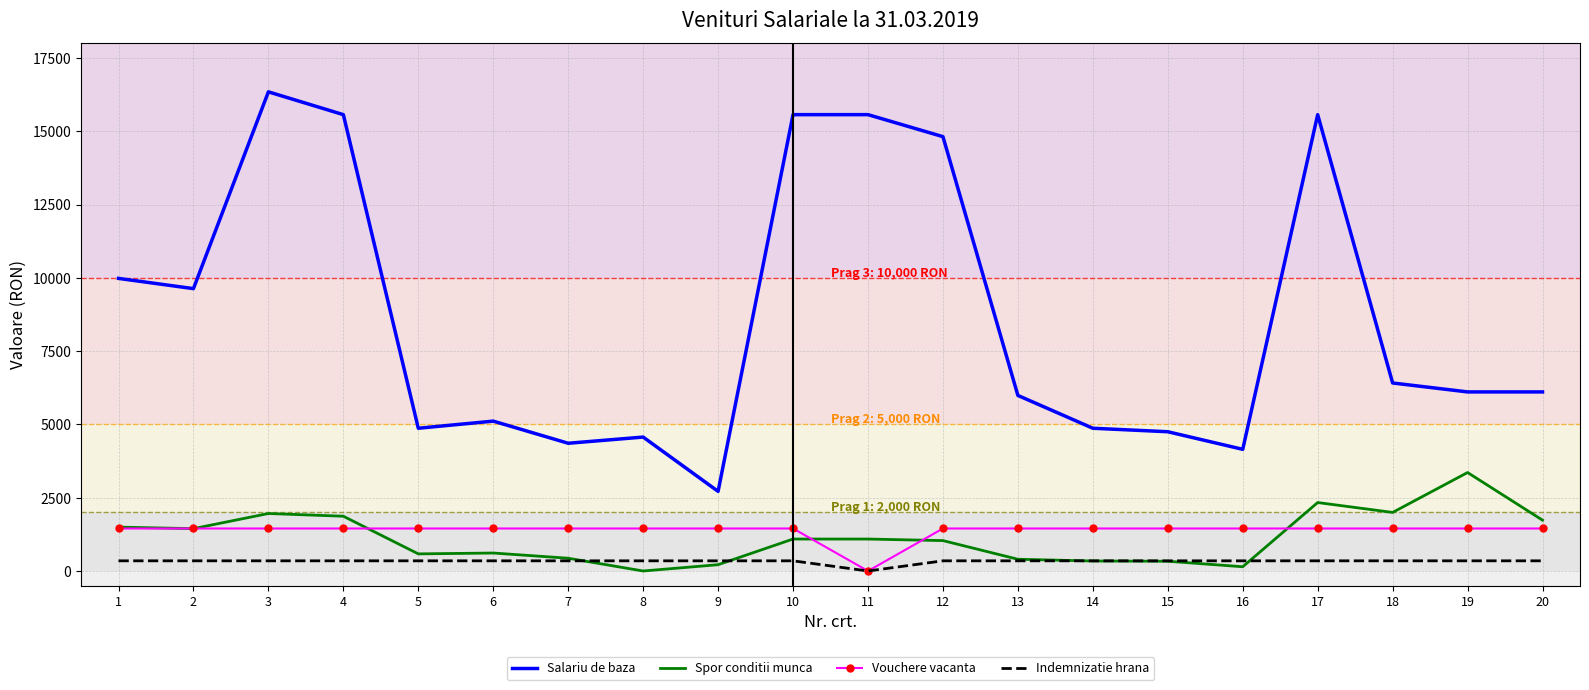

The value of Vouchere vacanta at 6 is 1450. True or false?

True